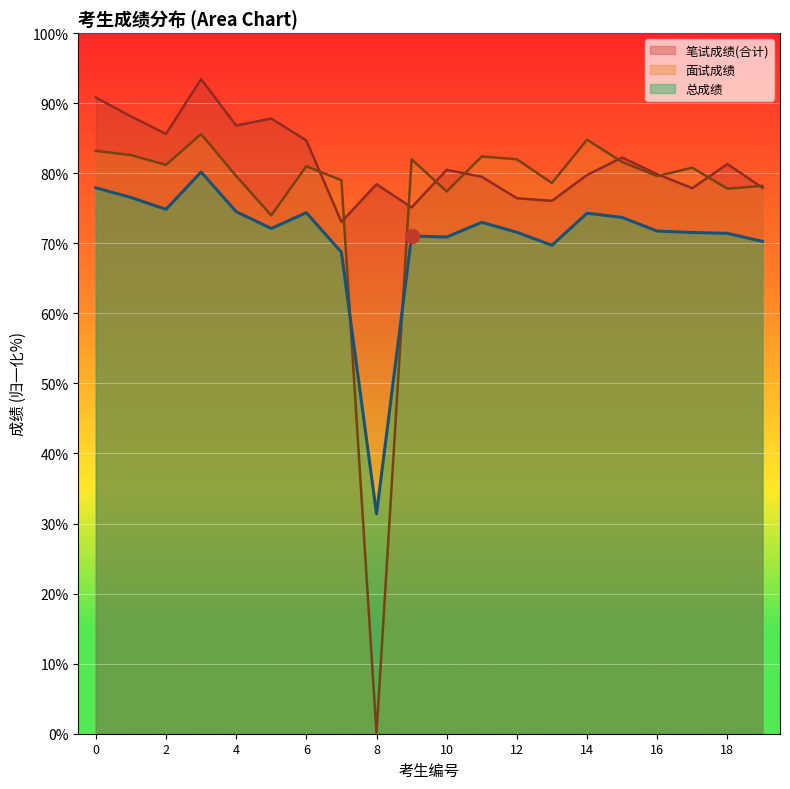

Reading left to right, list all the values displayed in this chart.

笔试成绩(合计): 1=90.8	2=88.1	3=85.6	1=93.4	2=86.8	3=87.8	1=84.7	2=73.1	3=78.4	1=75.1	2=80.5	1=79.5	2=76.4	3=76.1	1=79.8	2=82.2	3=79.9	1=77.9	2=81.3	3=77.9
面试成绩: 1=83.2	2=82.6	3=81.2	1=85.6	2=79.6	3=74.0	1=81.0	2=79.0	3=0.0	1=82.0	2=77.4	1=82.4	2=82.0	3=78.6	1=84.8	2=81.6	3=79.6	1=80.8	2=77.8	3=78.2
总成绩: 1=77.9	2=76.5	3=74.8	1=80.2	2=74.5	3=72.1	1=74.4	2=68.7	3=31.4	1=71.0	2=70.9	1=73.0	2=71.6	3=69.7	1=74.3	2=73.7	3=71.8	1=71.5	2=71.4	3=70.3